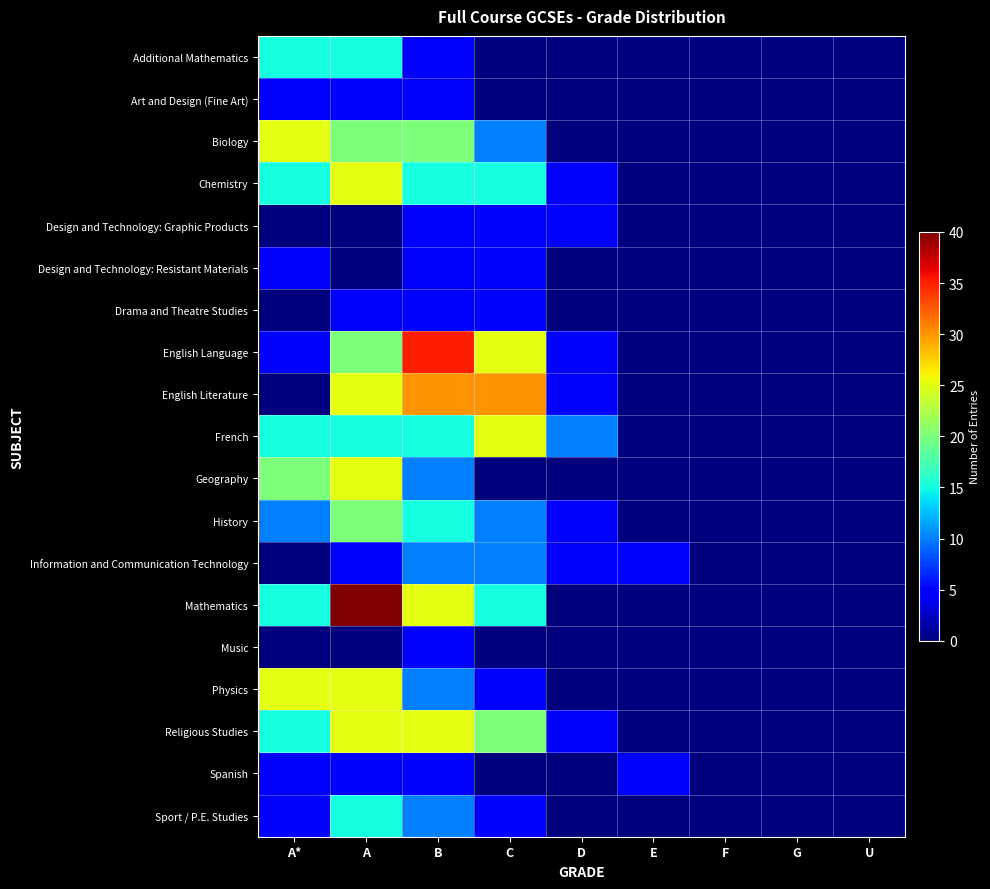

Between A and D, which series saw the biggest shift?

Mathematics